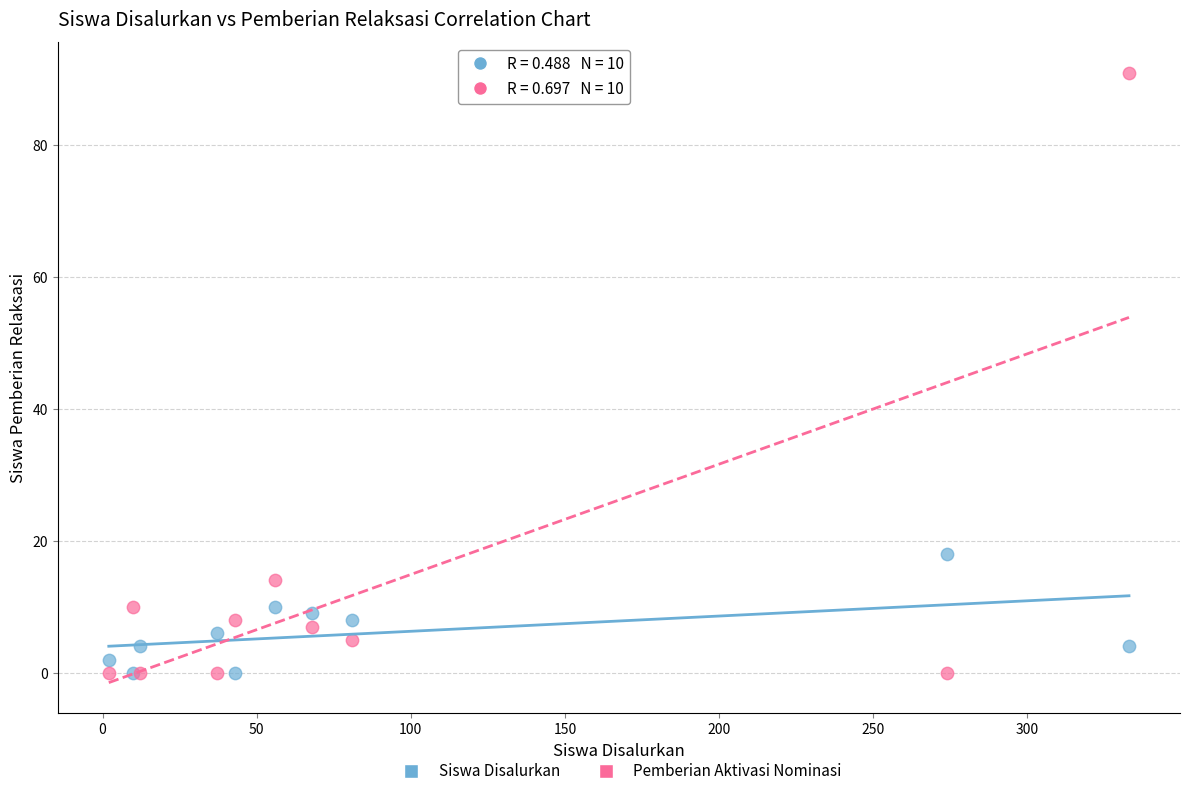

What are all the series names shown in the legend?

Siswa Disalurkan, Pemberian Aktivasi Nominasi